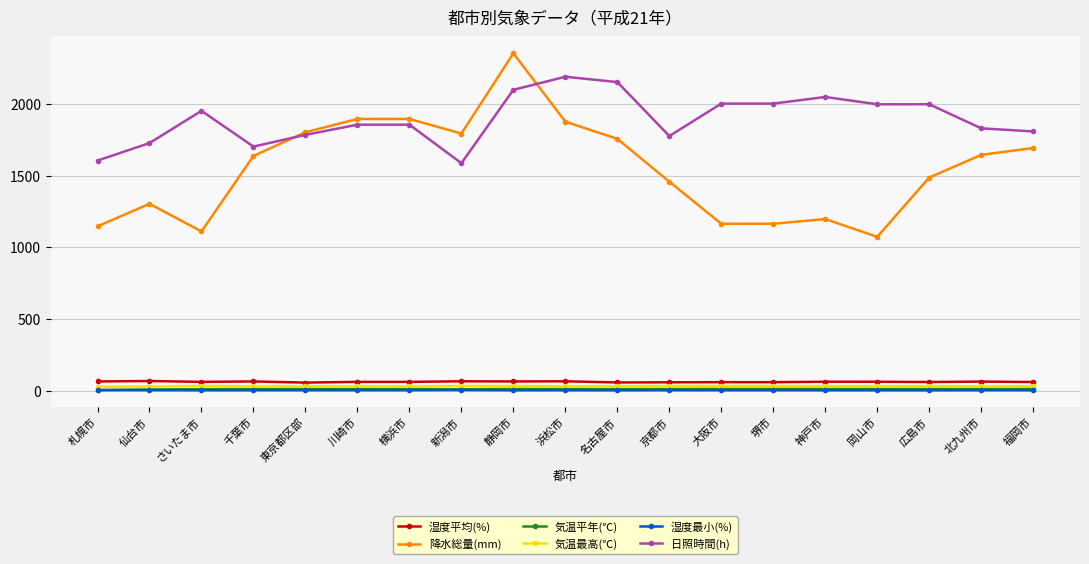

What is the difference between the maximum and minimum values in the 湿度最小(%) series?

1.6